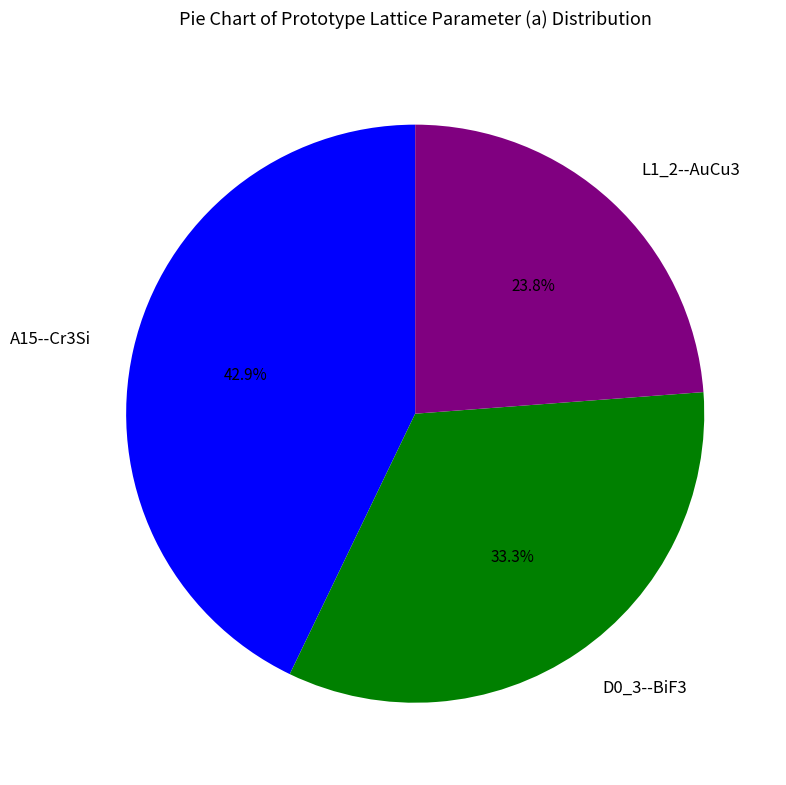

What is the ratio of the value at L1_2--AuCu3 to the value at A15--Cr3Si?

0.6